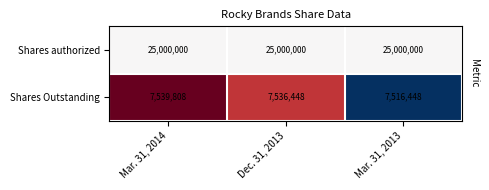

What is the total value across all series at Mar. 31, 2013?

32516448